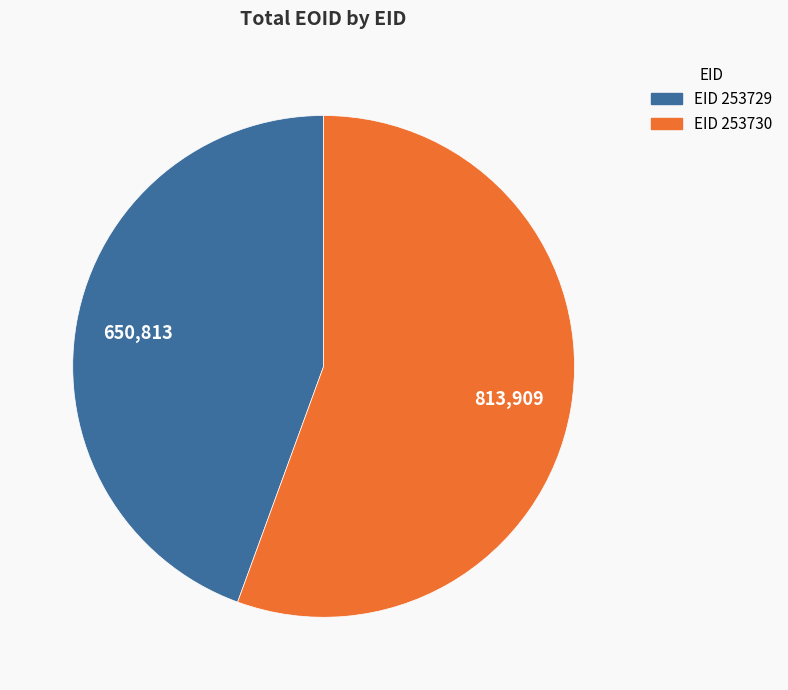

Does any single category account for the majority?

Yes